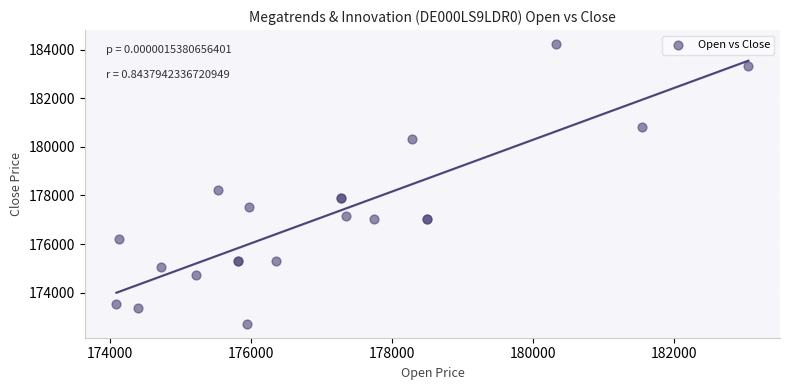

What Y value in the scatter plot is closest to 178477?

178219